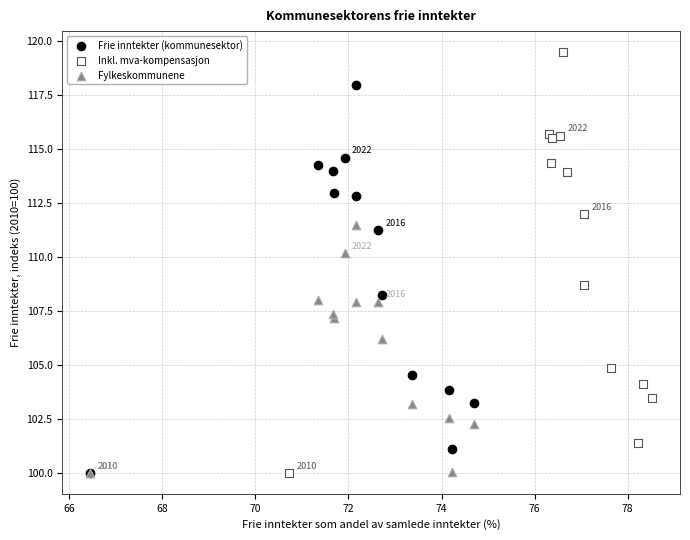

Which series has the widest spread of Y values?

Inkl. mva-kompensasjon